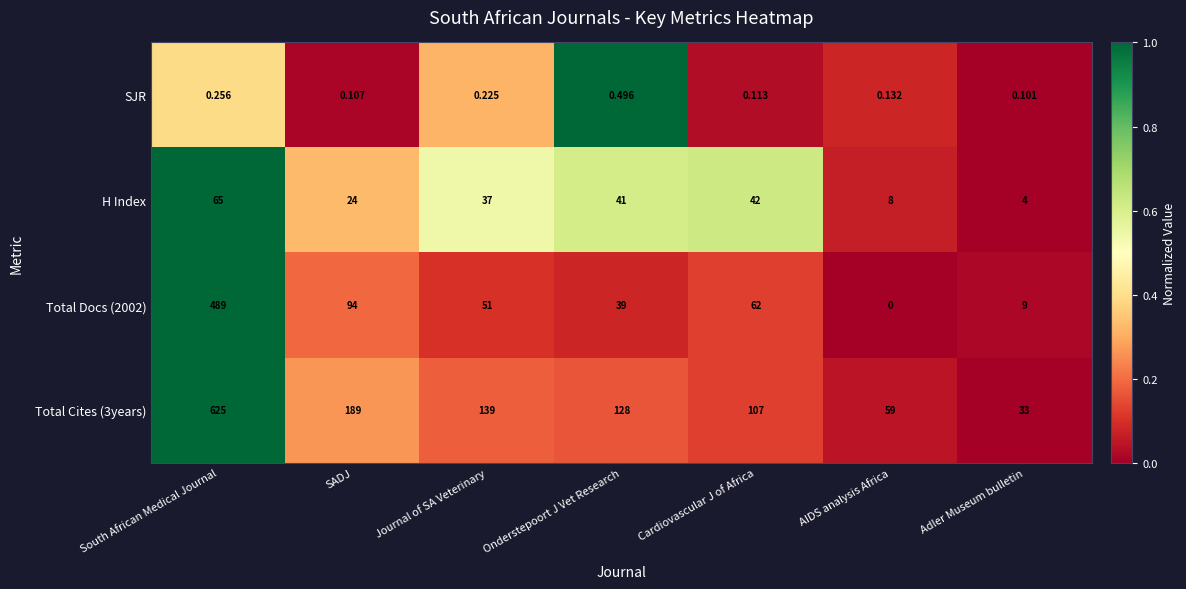

List the labels in order of Total Docs (2002) value, largest first.

South African Medical Journal, SADJ, Cardiovascular J of Africa, Journal of SA Veterinary, Onderstepoort J Vet Research, Adler Museum bulletin, AIDS analysis Africa